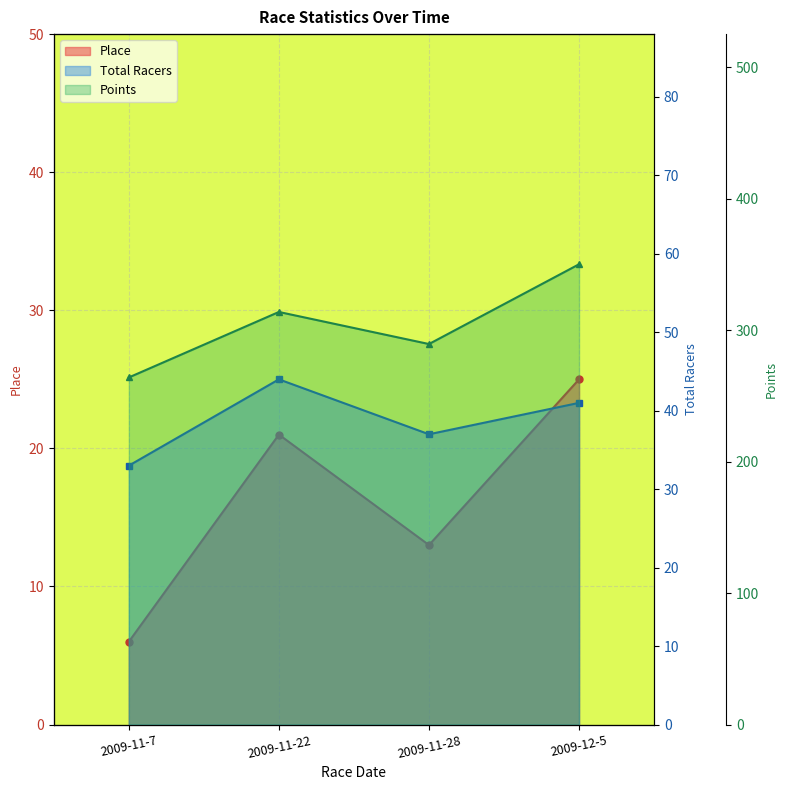

Rank the series at 2009-12-5 from lowest to highest value.

Place, Total Racers, Points